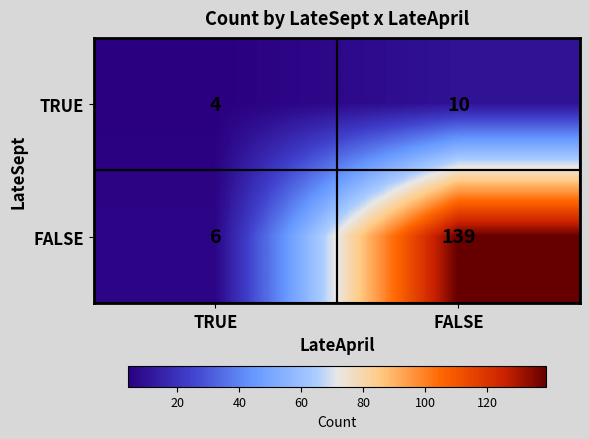

Which series has the largest range (max minus min)?

FALSE